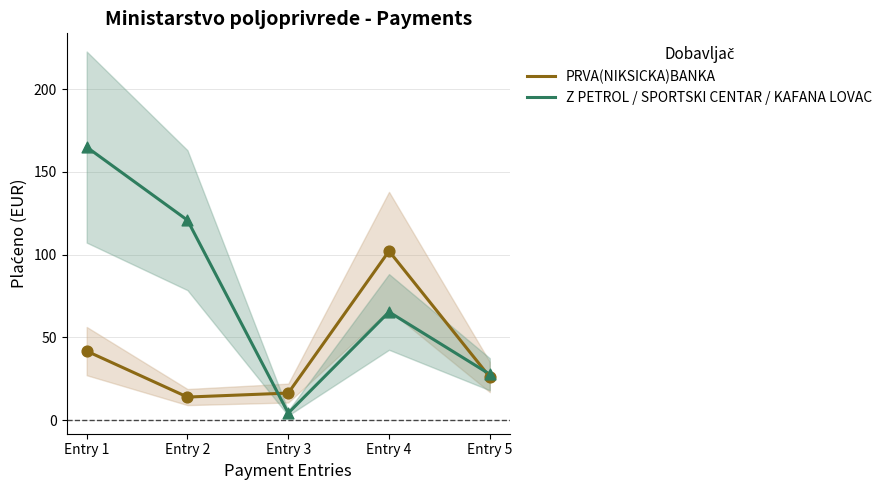

At how many categories does at least one series exceed 87?

3